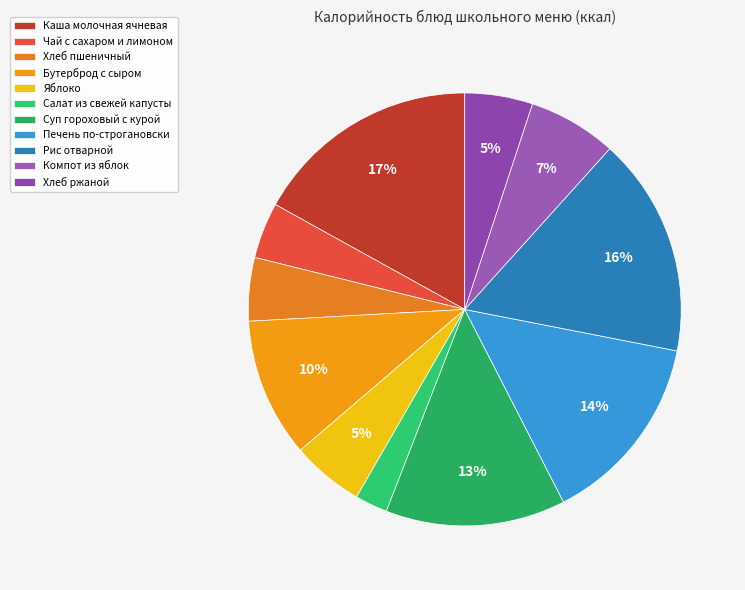

Is there a majority slice in this chart?

No